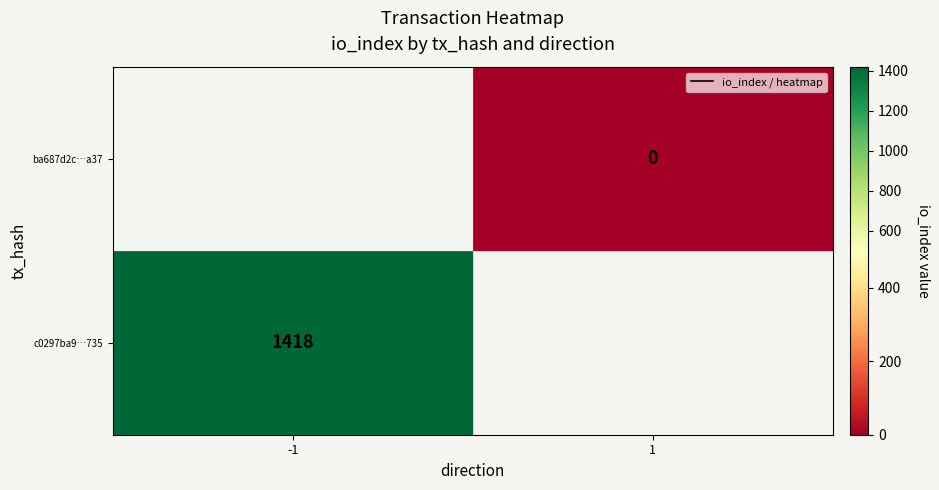

At which category is the sum across all series the highest?

-1